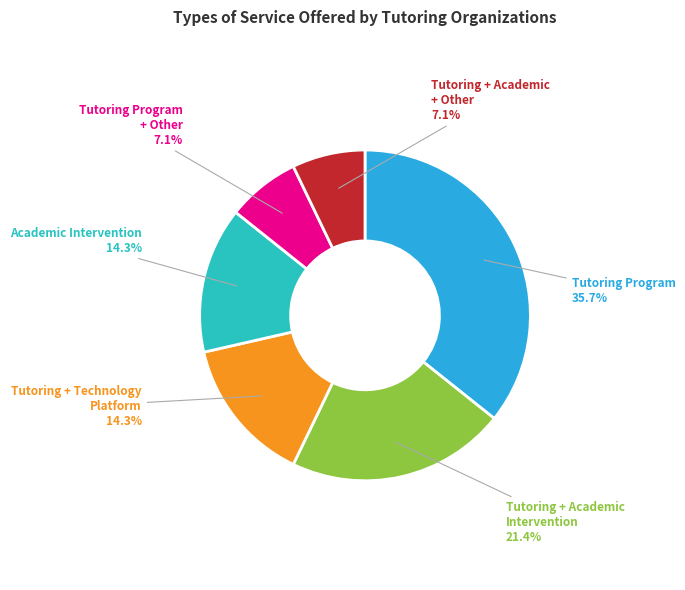

To the nearest percent, what is the average slice percentage?

17%